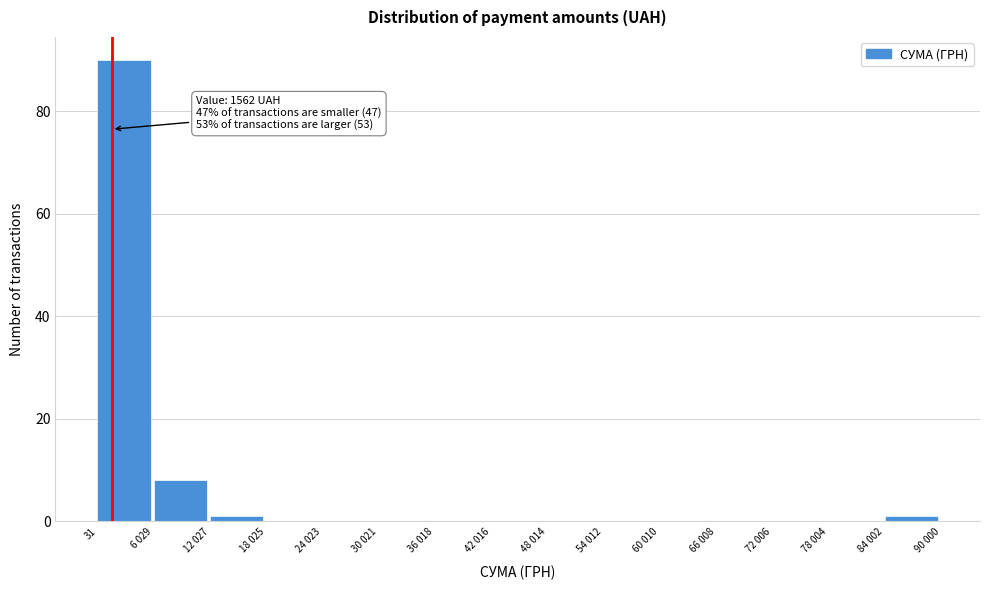

Reading left to right, extract all data points from this chart.

31=90	6 029=8	12 027=1	18 025=0	24 023=0	30 021=0	36 018=0	42 016=0	48 014=0	54 012=0	60 010=0	66 008=0	72 006=0	78 004=0	84 002=1